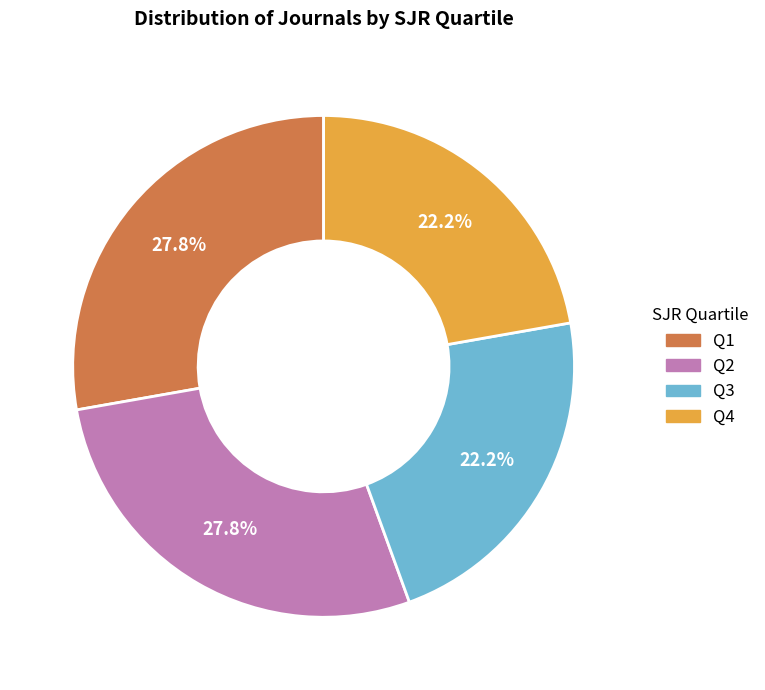

What percentage do Q1 and Q4 together represent?

50.0%